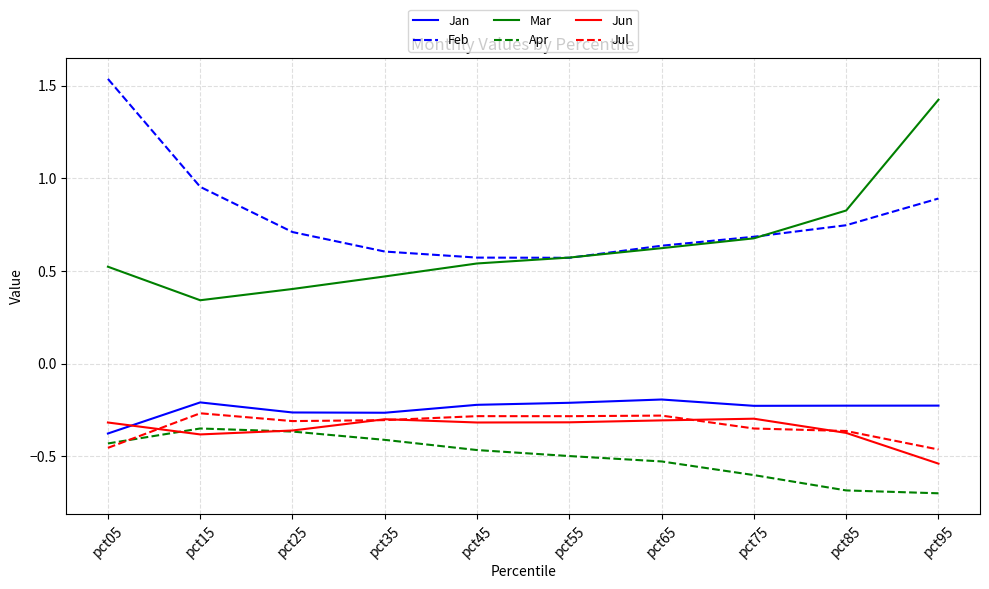

What is the minimum value shown in the chart?

-0.7